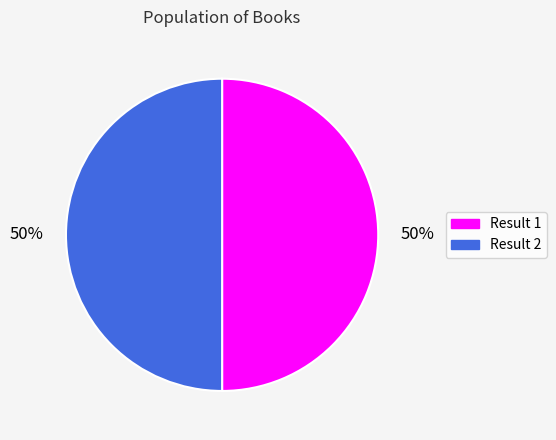

What percentage is the Result 2 slice, to the nearest percent?

50%